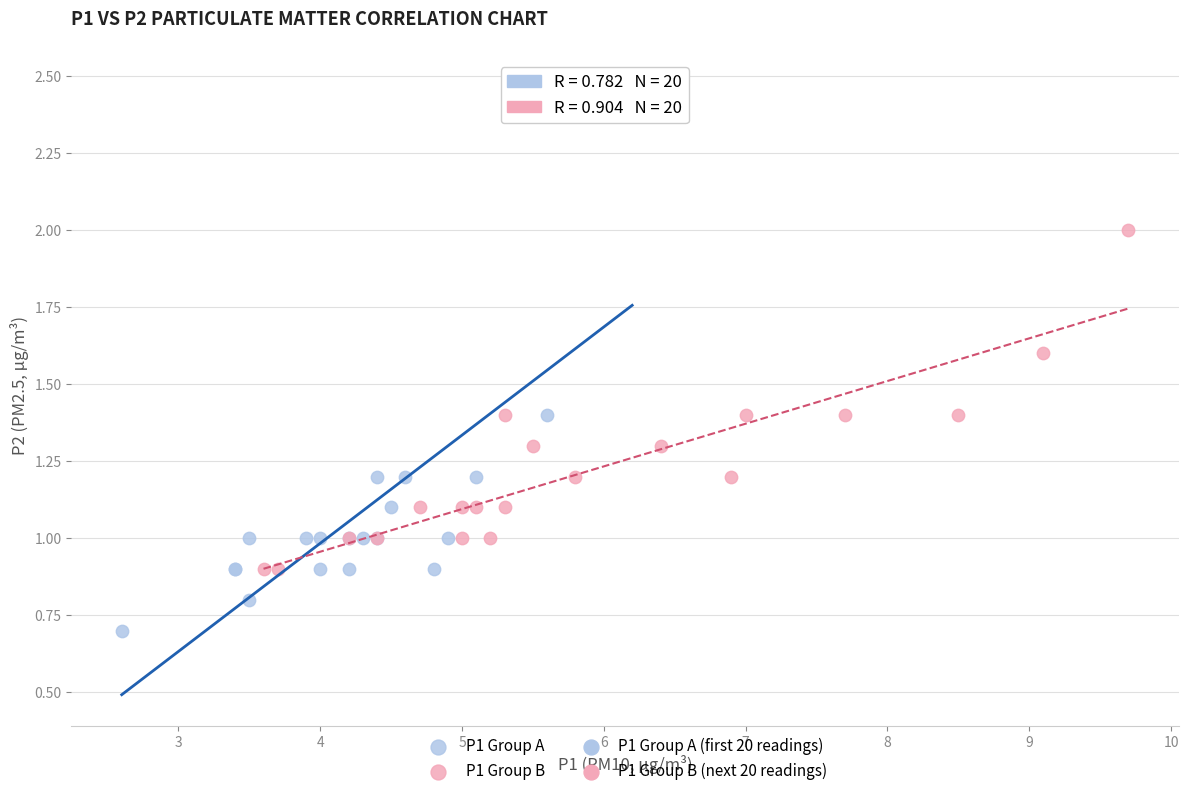

Which series has the largest Y range (max minus min)?

P1 Group A